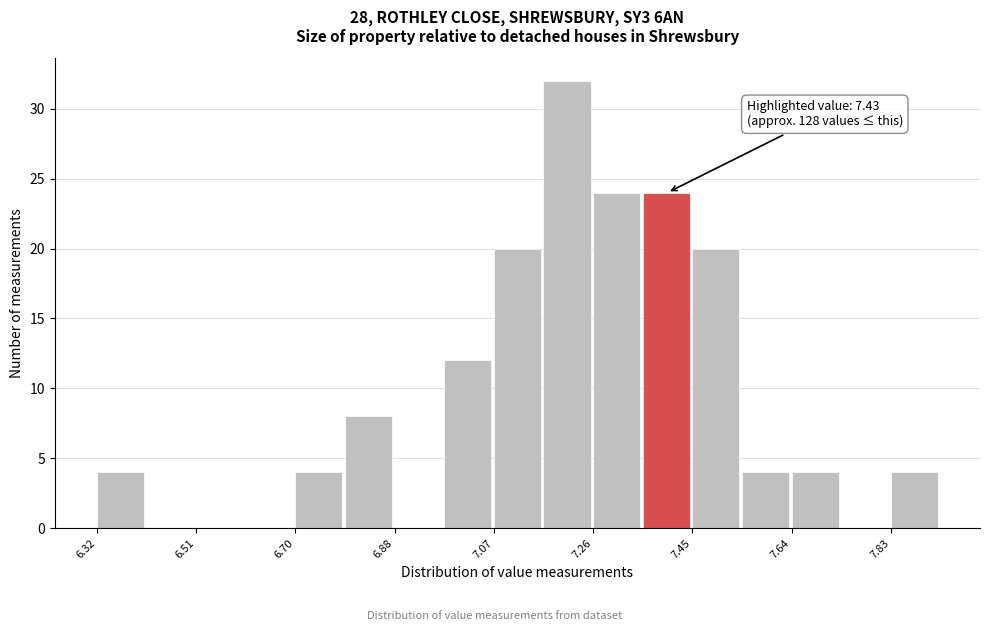

Which range on the x-axis has the tallest bar?

7.16 to 7.26